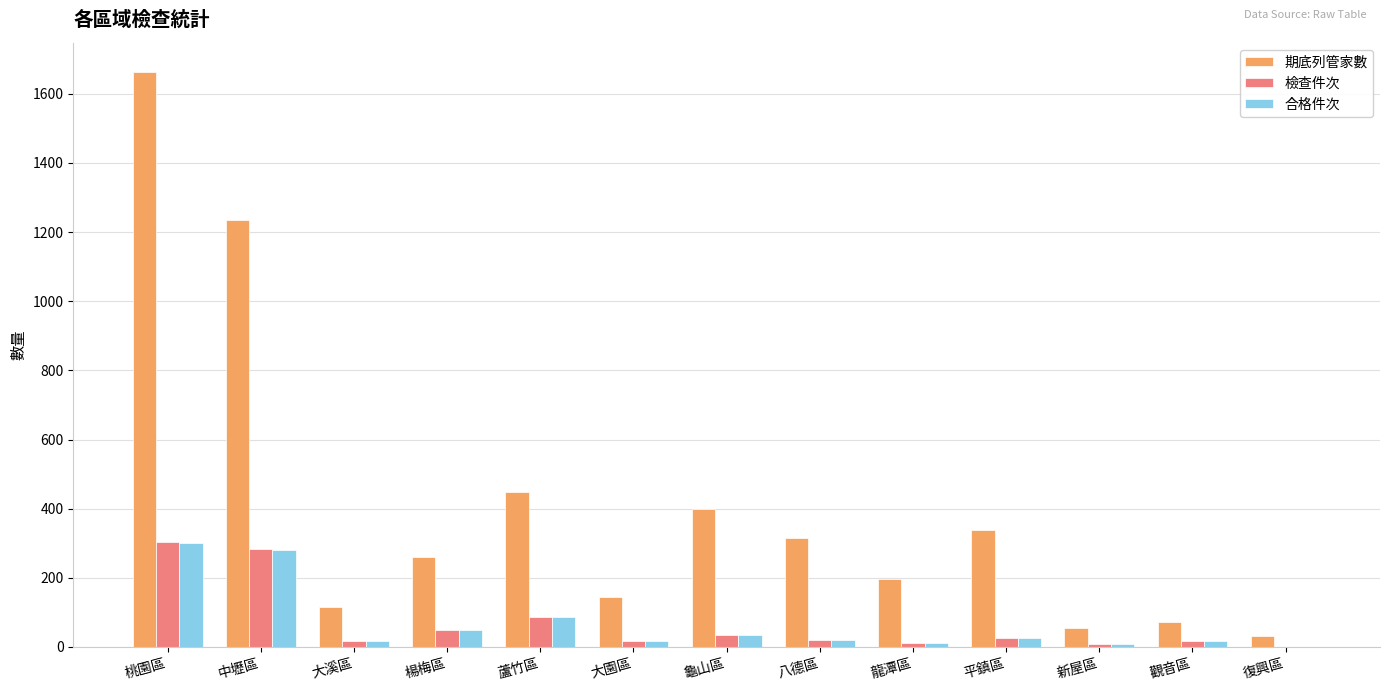

What is the sum of the 合格件次 values at 龍潭區 and 平鎮區?

37